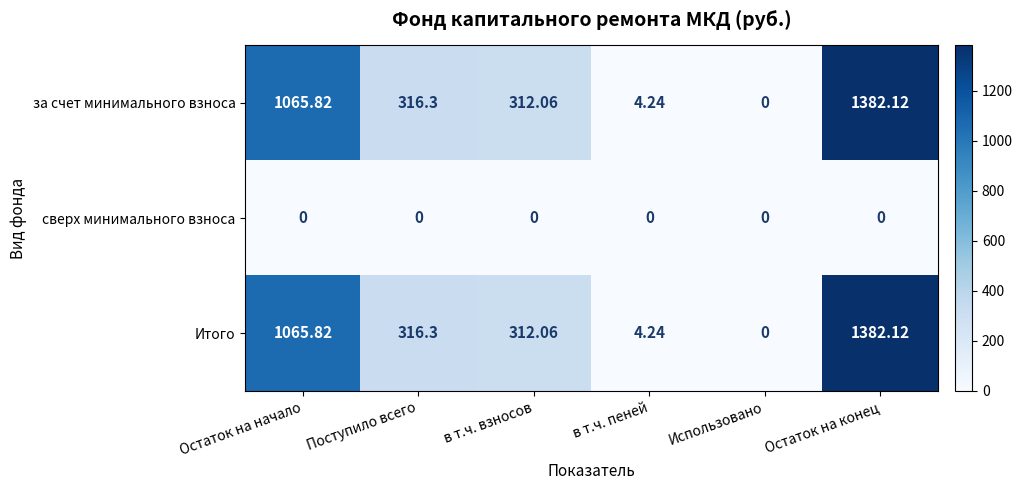

How many categories are shown in the chart?

6